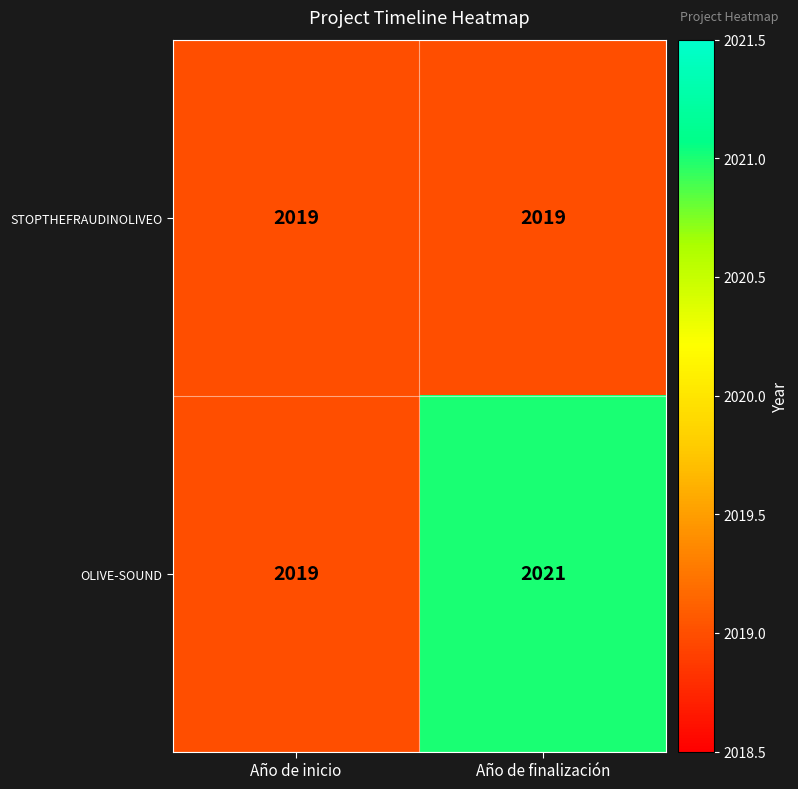

At which category does the chart reach its peak across all series?

Año de finalización